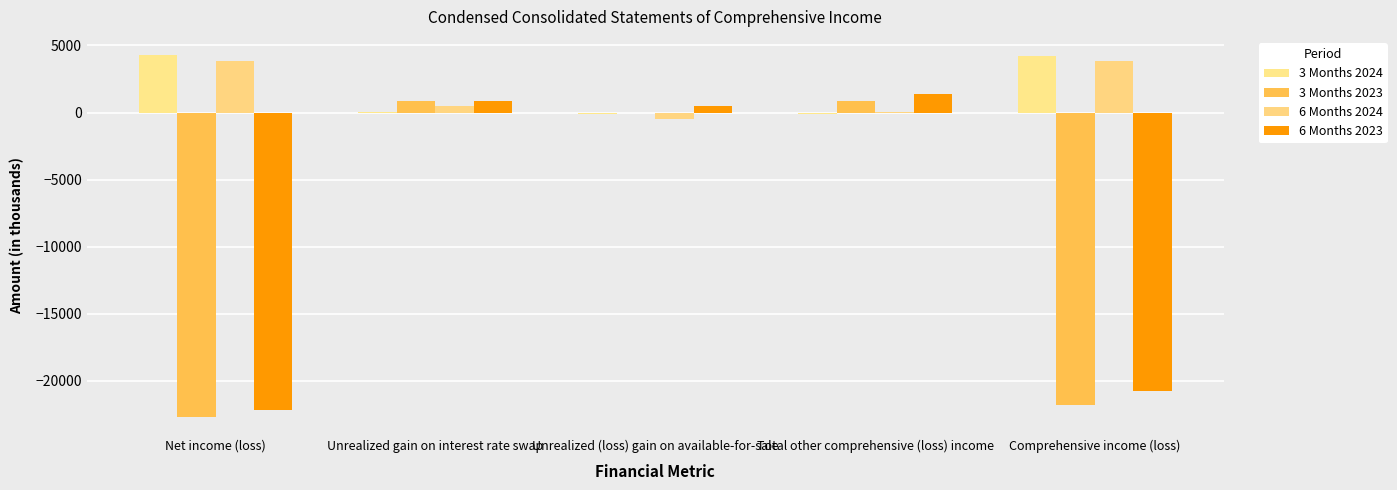

What is the difference between the maximum and minimum values in the 6 Months 2023 series?

23542